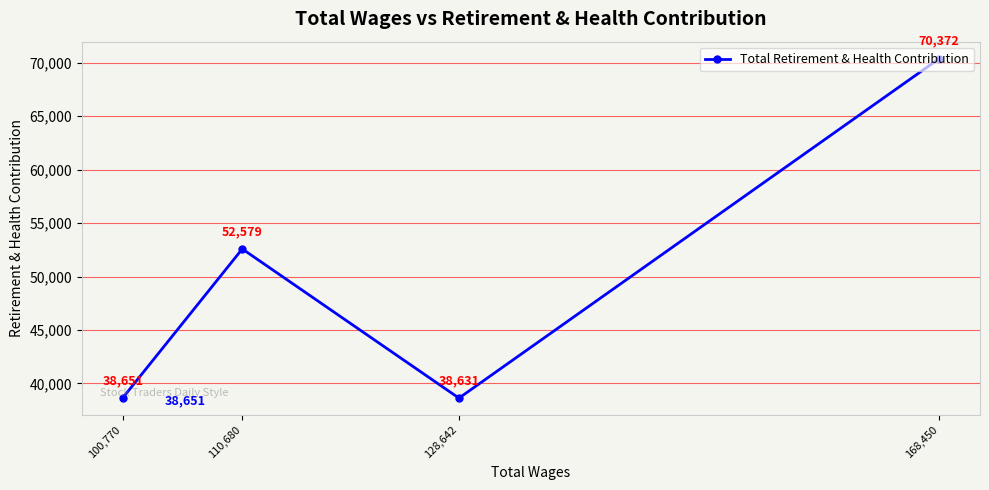

Which has a higher value, 110,680 or 100,770?

110,680